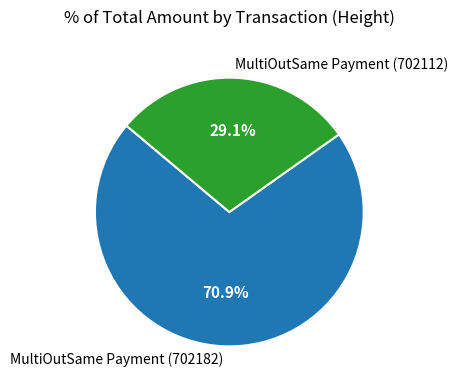

Is MultiOutSame Payment (702182) the majority of the pie?

Yes